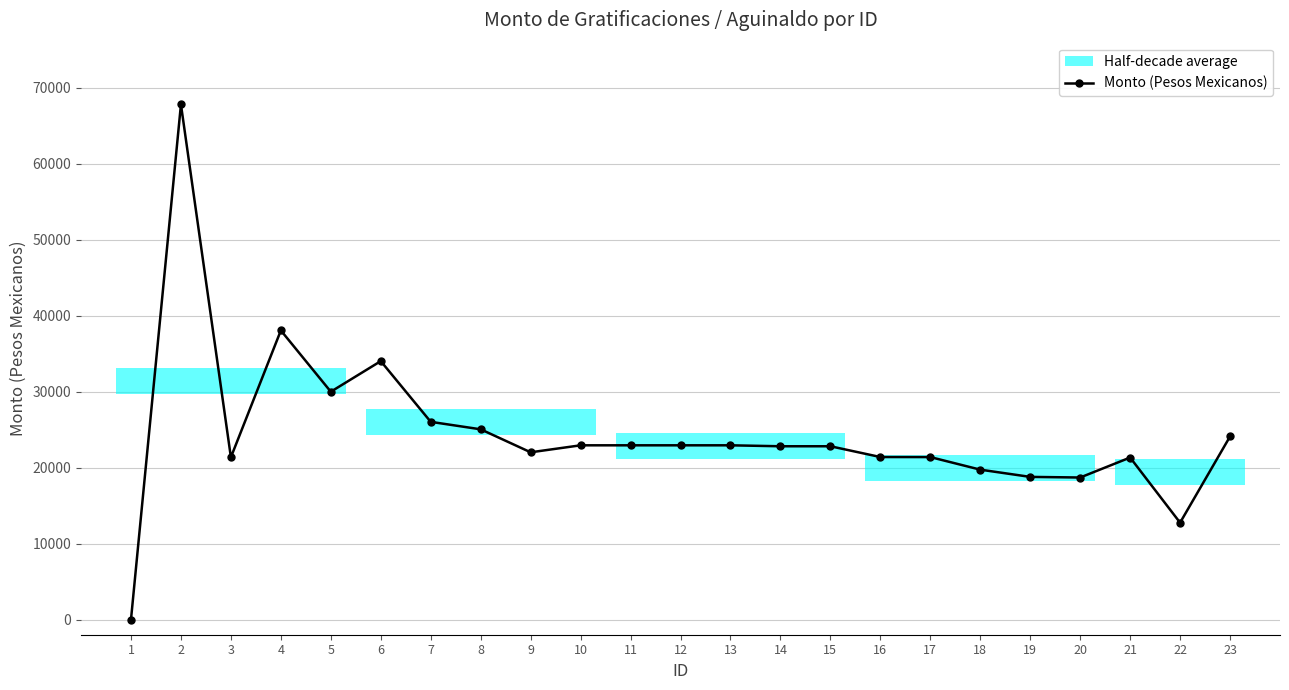

Which has a higher value, 14 or 19?

14